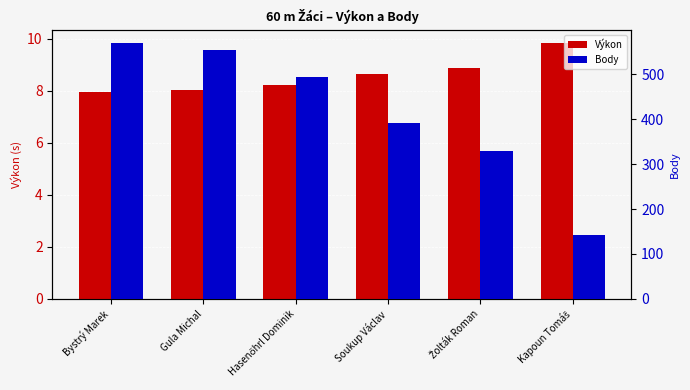

What is the approximate value of Body at Žolták Roman?

329.0